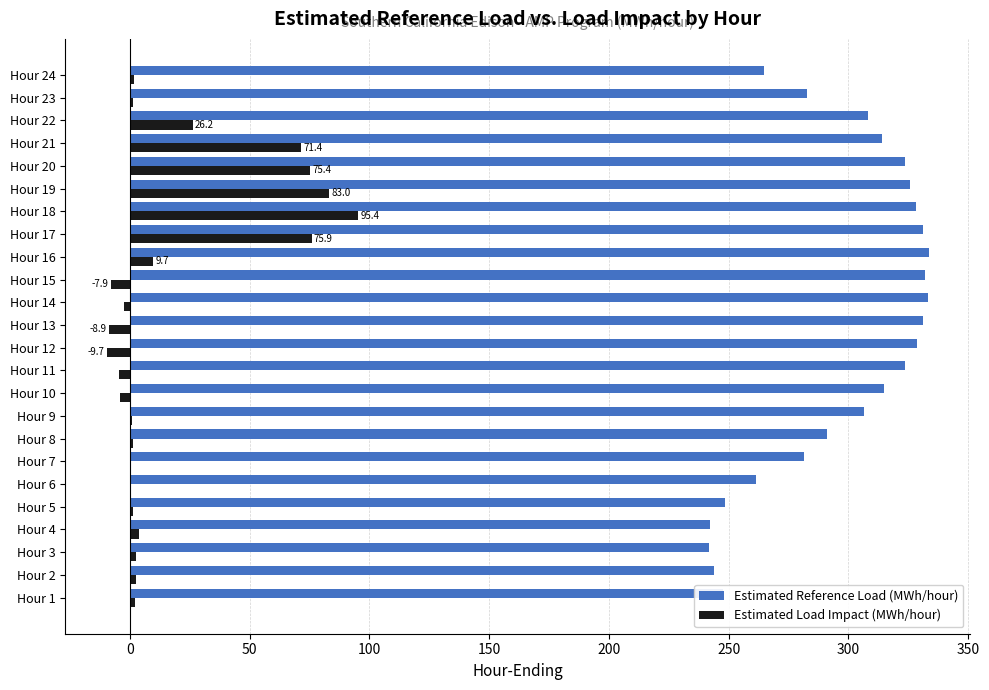

Which series has the largest total across all categories?

Estimated Reference Load (MWh/hour)